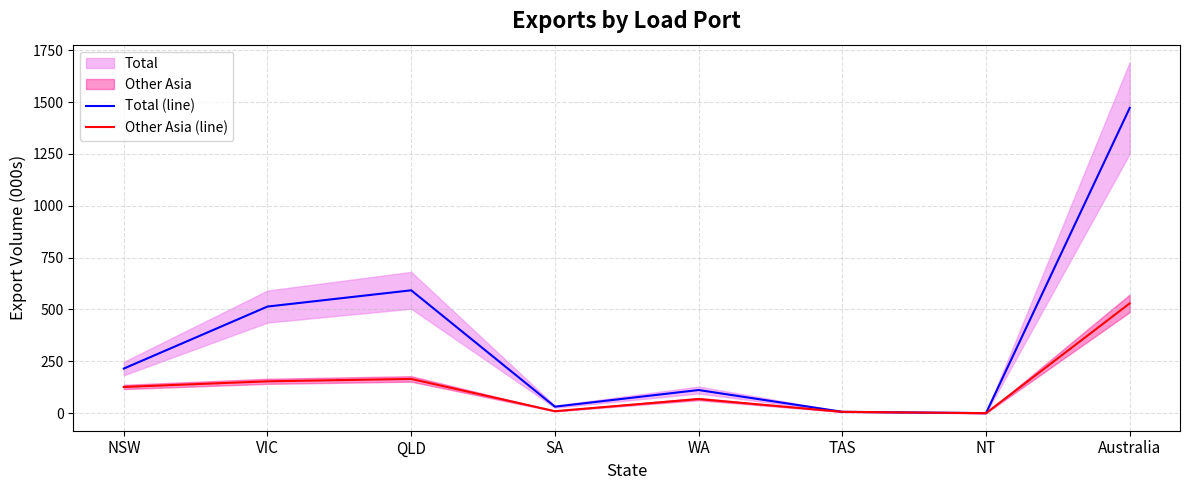

How many distinct data groups are displayed?

2